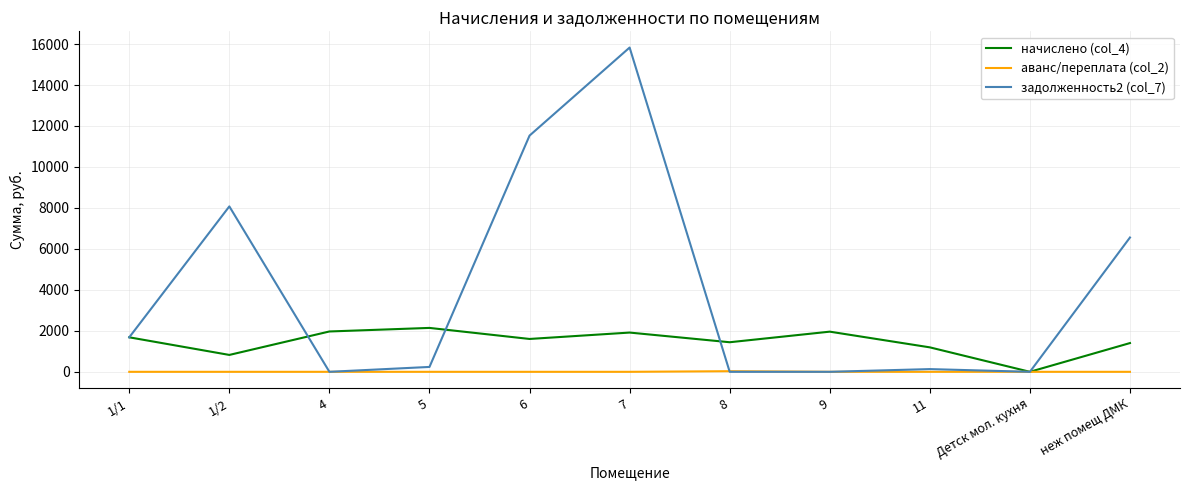

What is the maximum value shown in the chart?

15828.3